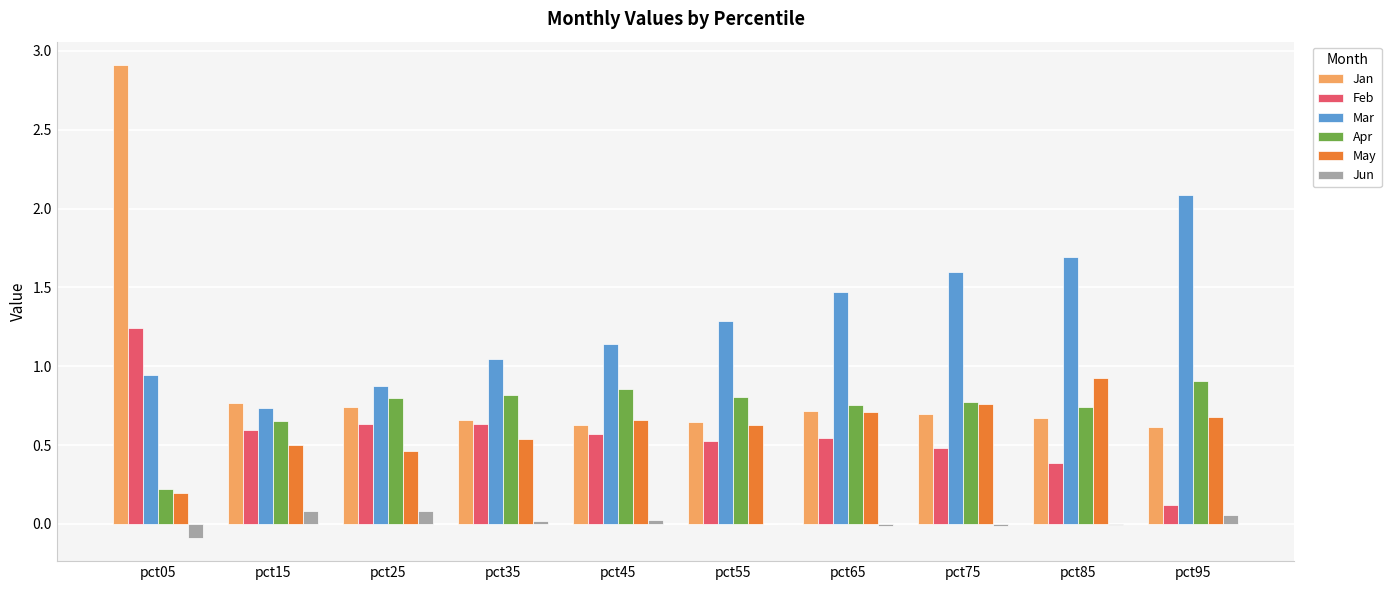

Between pct05 and pct65, which series saw the biggest shift?

Jan